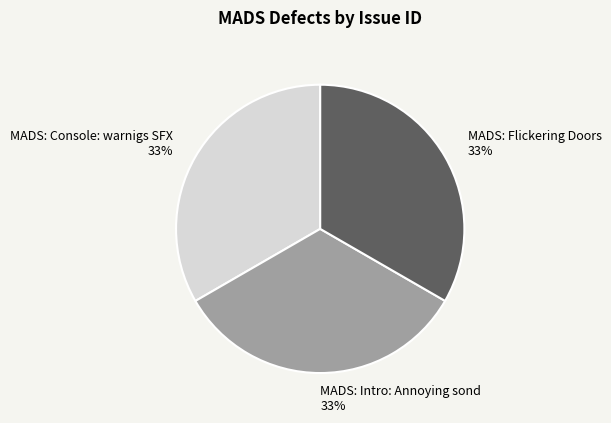

Is MADS: Intro: Annoying sond the majority of the pie?

No